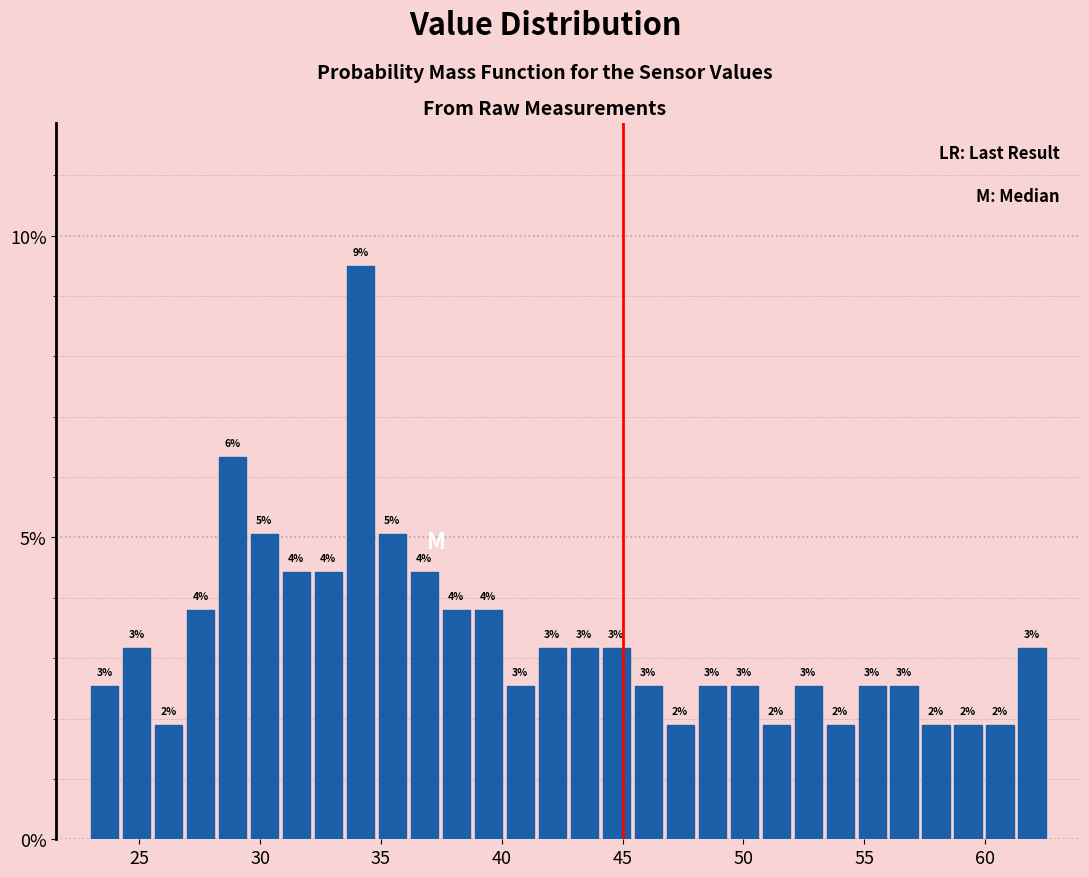

Read against the x-axis, roughly where is the centre of the tallest bar?

34.0